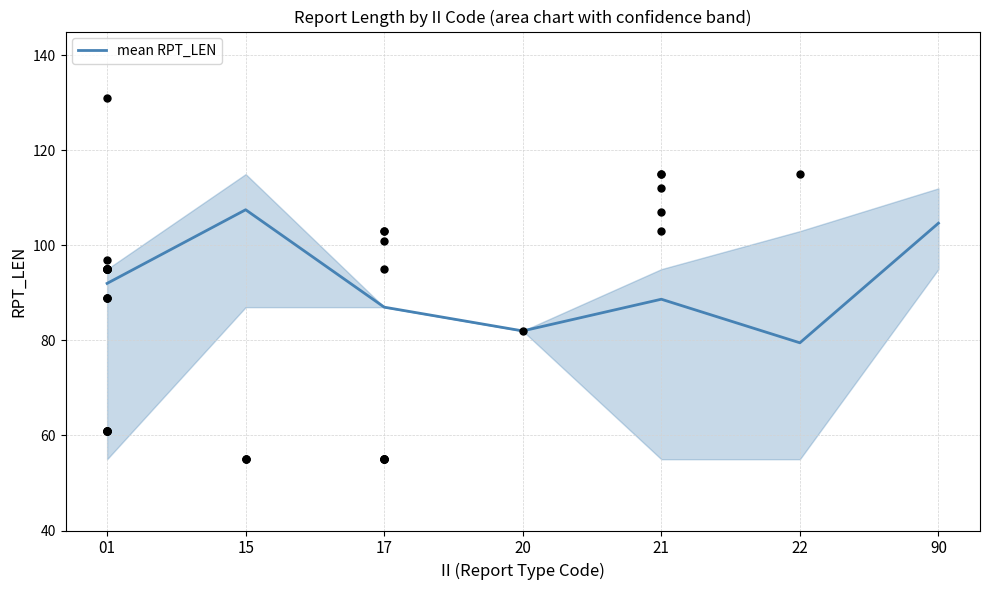

What is the change in value from 01 to 17?

-5.0